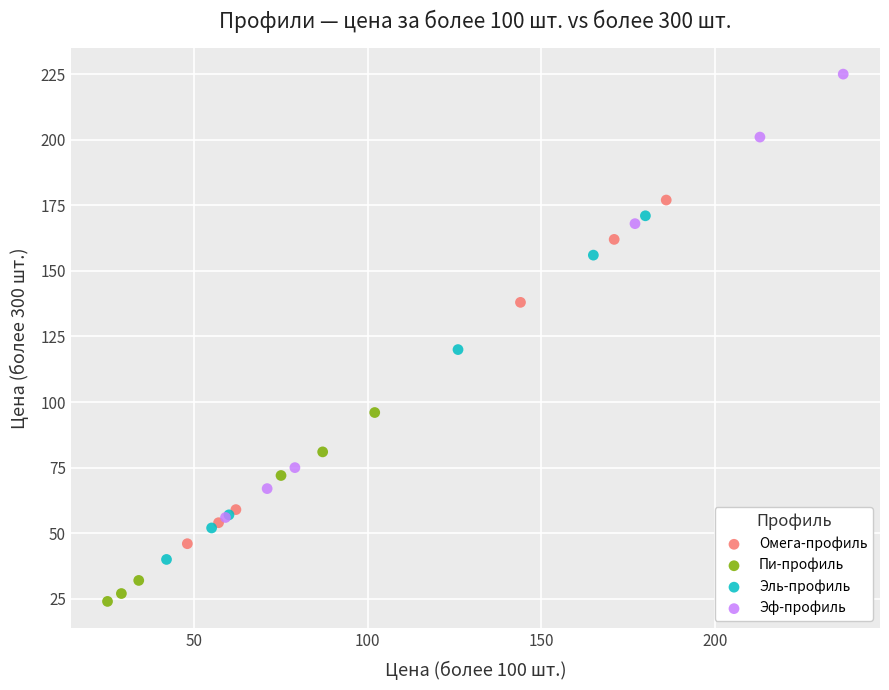

Which series reaches the maximum Y coordinate?

Эф-профиль